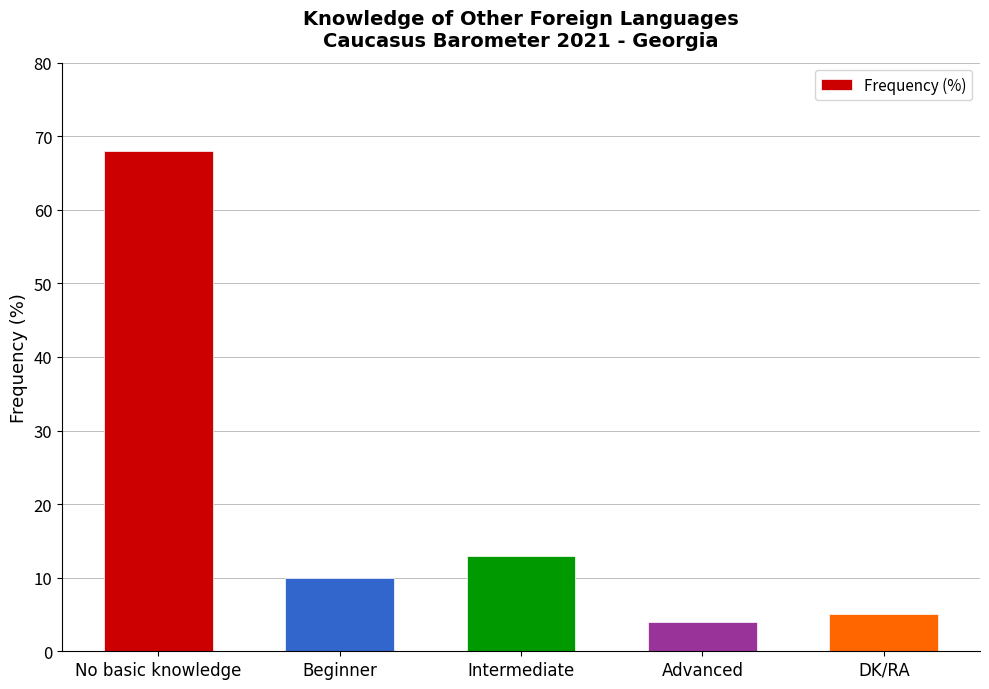

Is it true that the value at Intermediate is 5?

False